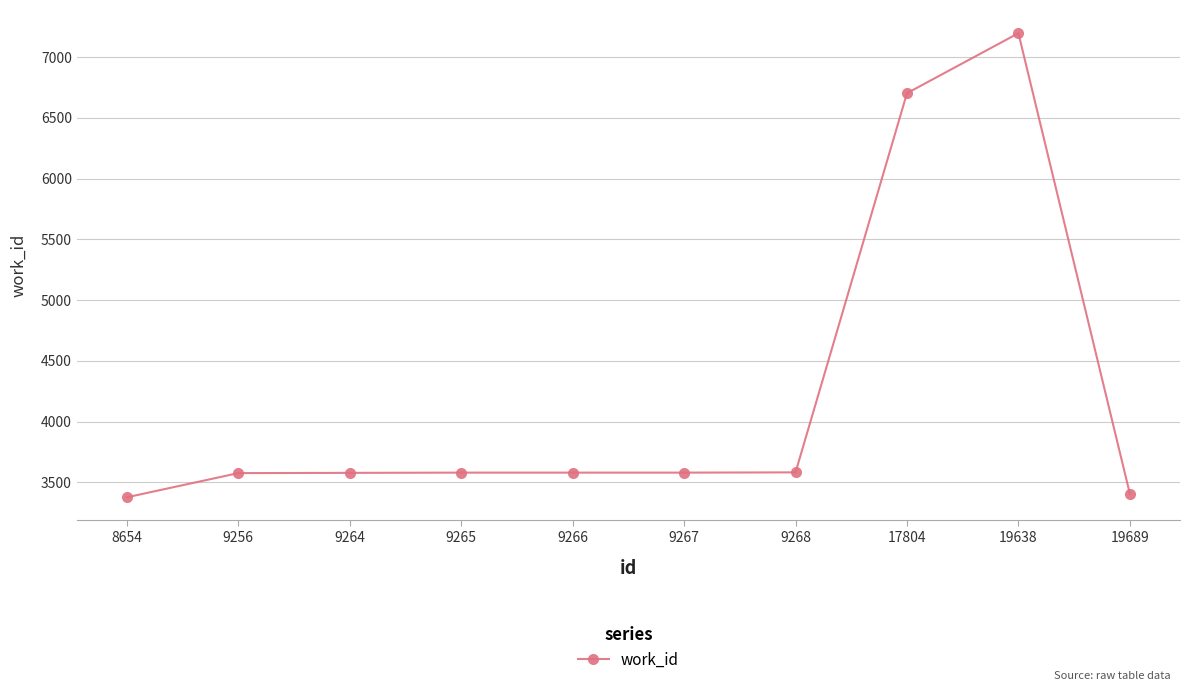

What is the difference between the maximum and minimum values?

3821